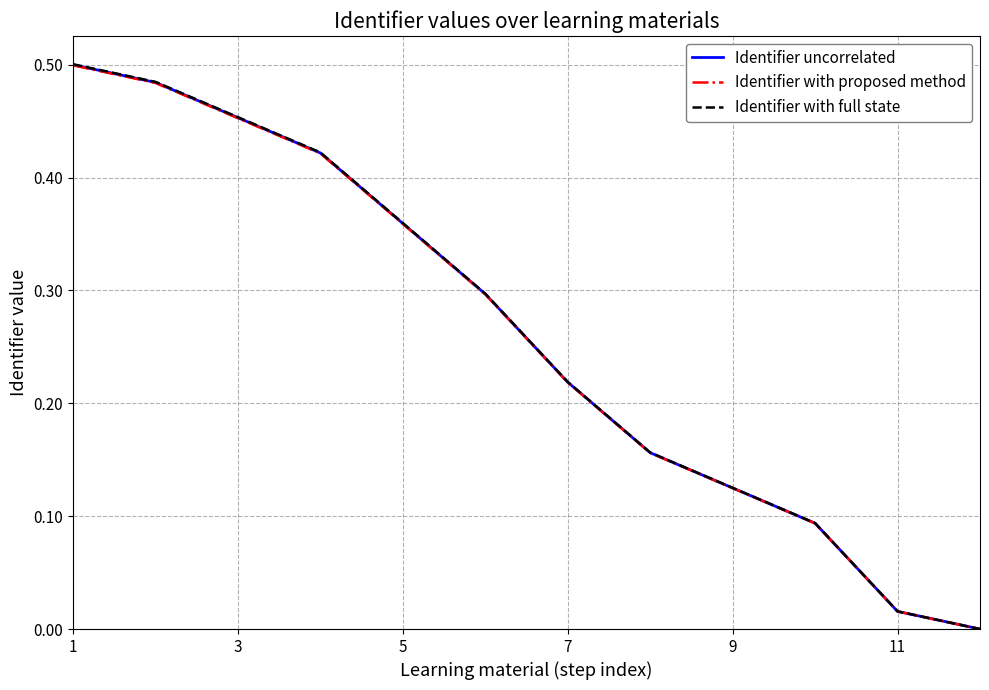

List the series in order of their overall mean, lowest first.

Identifier with proposed method, Identifier uncorrelated, Identifier with full state